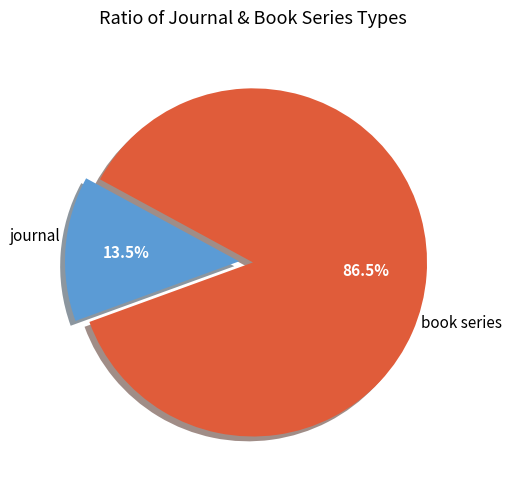

To the nearest percent, what is the difference between the largest and smallest slice percentages?

73%